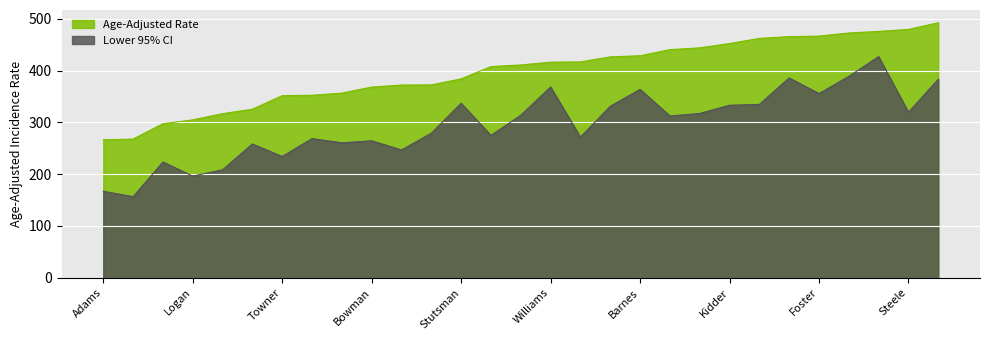

What is the label of the 7th point from the right?

McIntosh